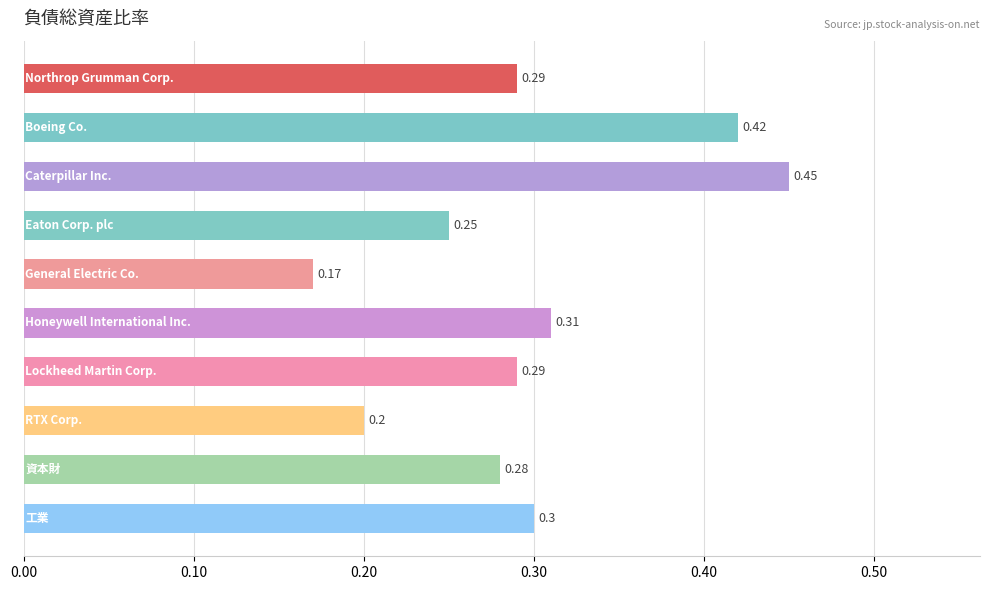

What is the average value?

0.3